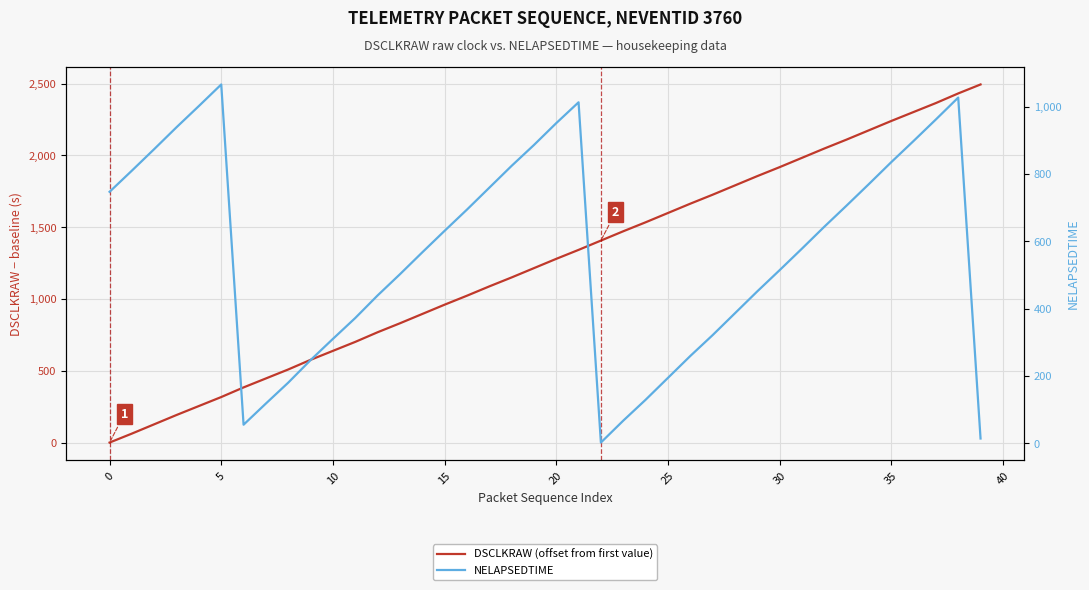

Reading left to right, what are all the values shown in this chart?

DSCLKRAW (offset from first value): 0.0	62.5	127.3	192.1	254.5	317.0	384.1	446.6	509.1	576.2	638.7	701.2	768.3	830.8	895.6	960.3	1022.8	1087.6	1150.1	1214.9	1279.7	1342.2	1407.0	1471.8	1534.2	1599.0	1663.8	1726.3	1791.1	1855.9	1918.4	1983.2	2048.0	2110.5	2175.3	2240.1	2302.5	2365.0	2432.1	2494.6
NELAPSEDTIME: 747.0	810.0	874.0	939.0	1002.0	1066.0	55.0	118.0	180.0	247.0	310.0	372.0	439.0	502.0	567.0	631.0	694.0	759.0	824.0	886.0	951.0	1013.0	2.0	67.0	129.0	194.0	259.0	321.0	386.0	451.0	514.0	578.0	643.0	706.0	770.0	835.0	898.0	962.0	1027.0	14.0